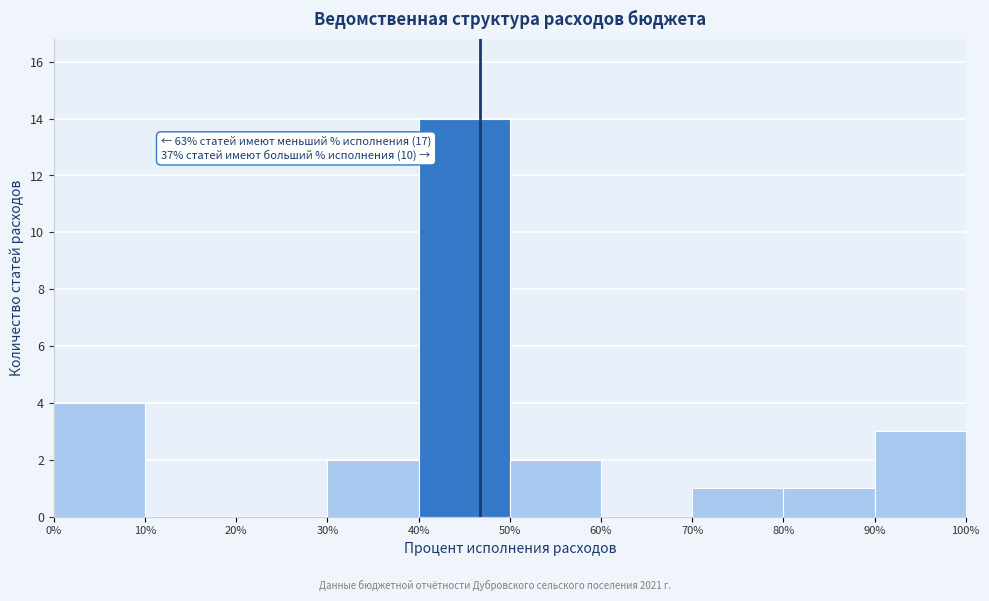

Which range on the x-axis has the tallest bar?

40% to 50%